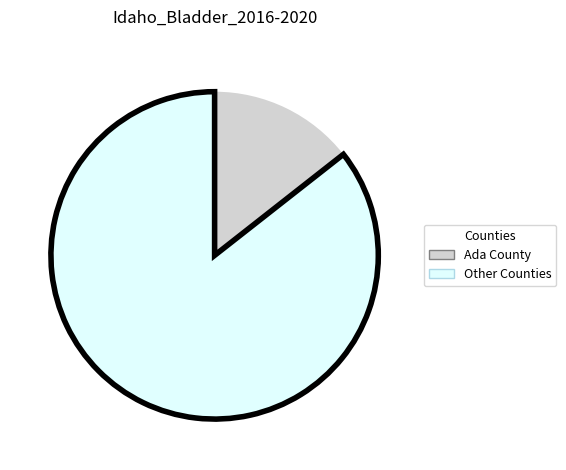

How many slices are in this pie chart?

2